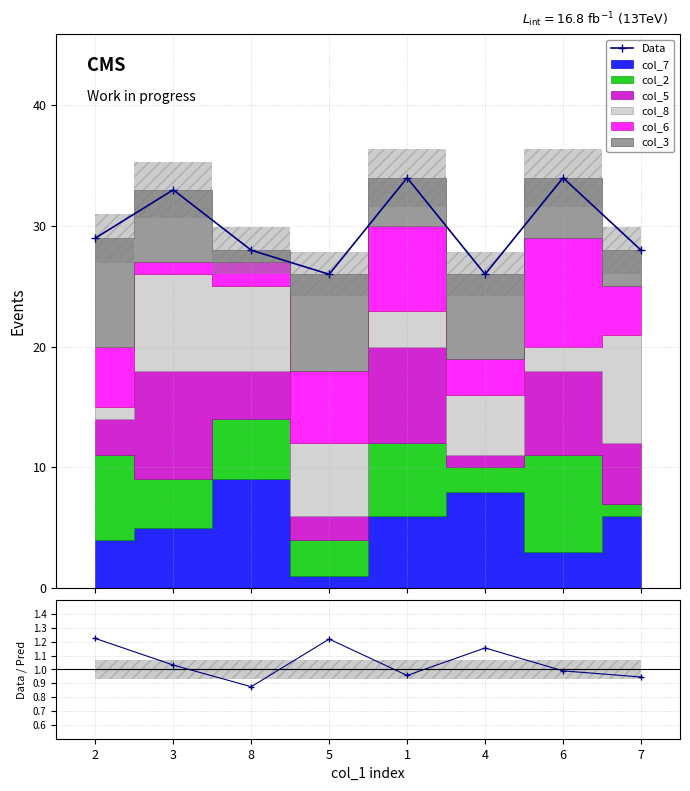

The value of Data/Pred at 4 is 1.2. True or false?

True